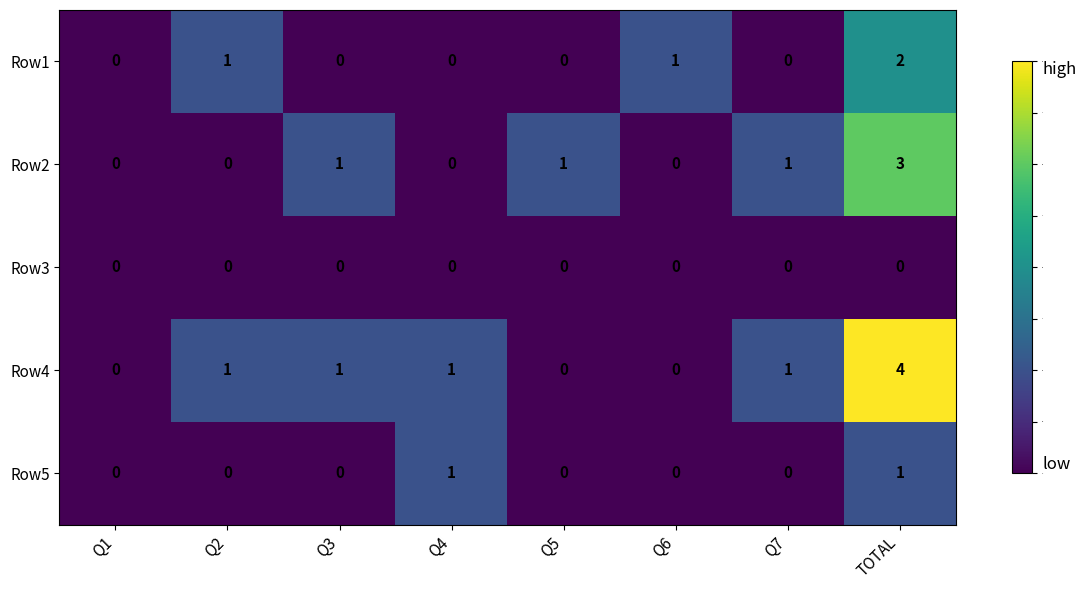

What is the difference between the highest and lowest values at Q5?

1